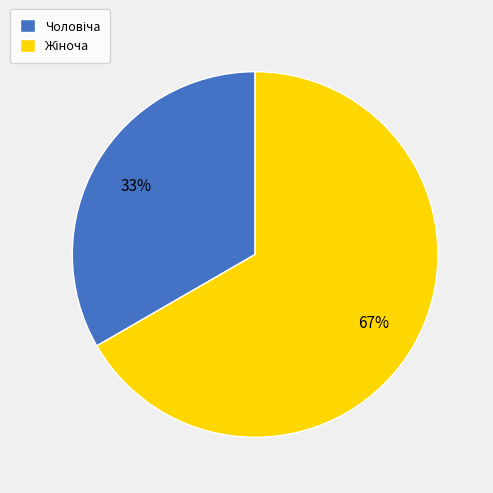

How many slices are in this pie chart?

2